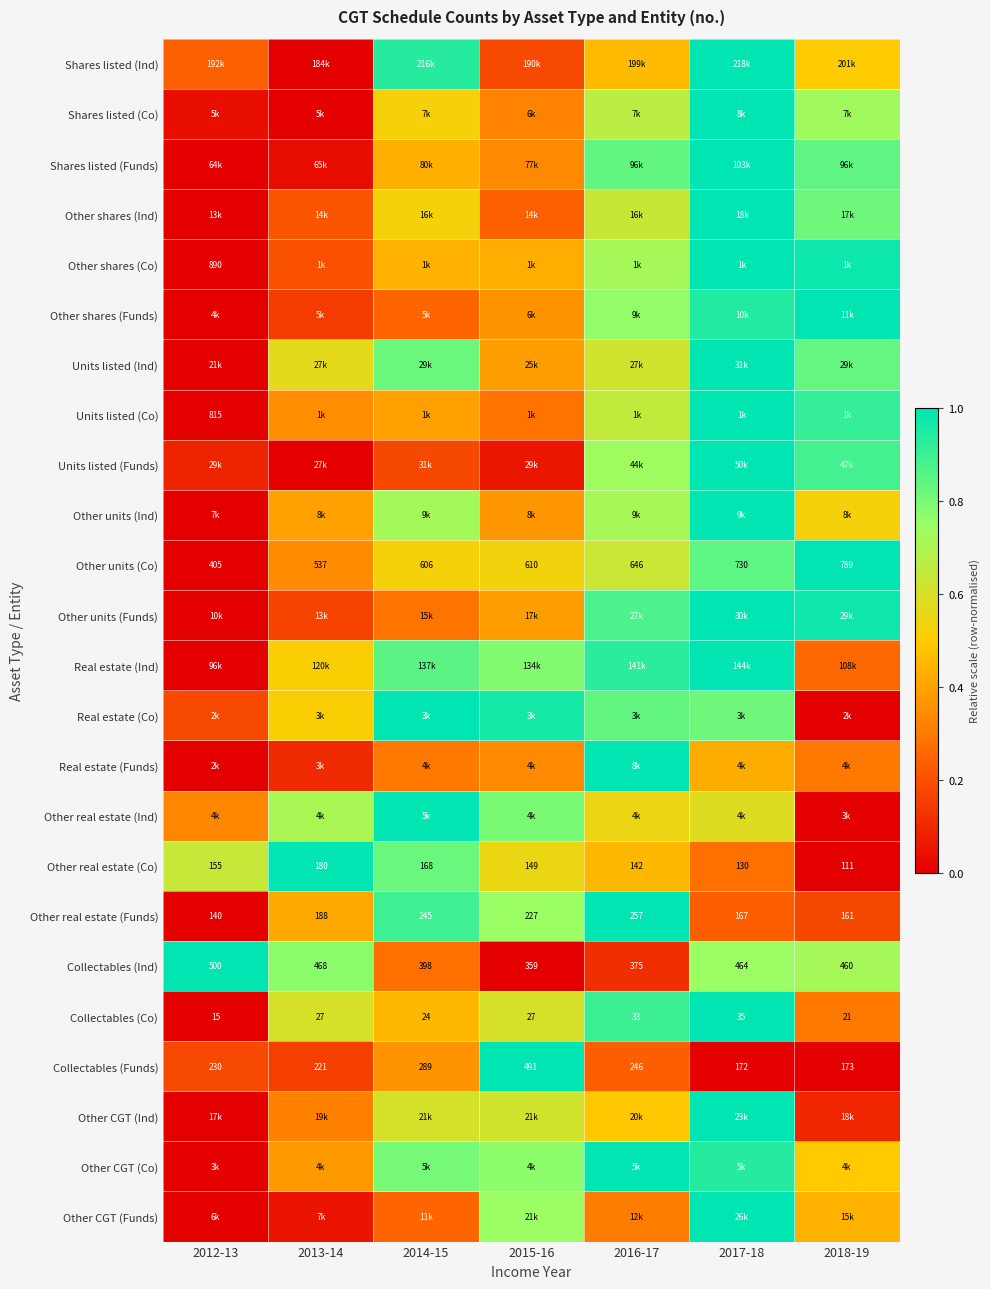

At which label does Collectables (Funds) reach its minimum?

2017-18